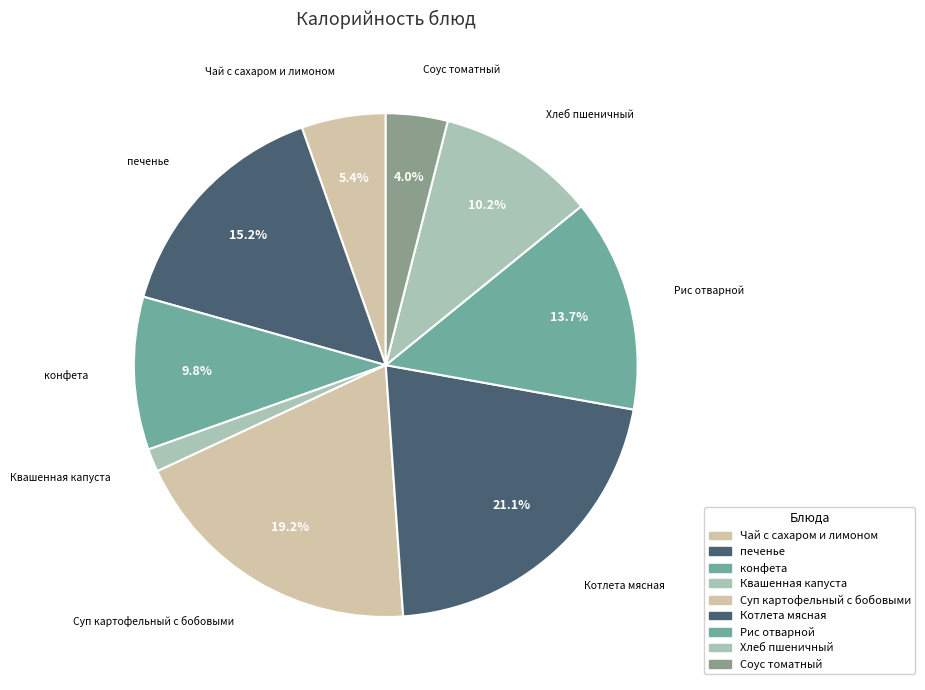

How many slices are in this pie chart?

9